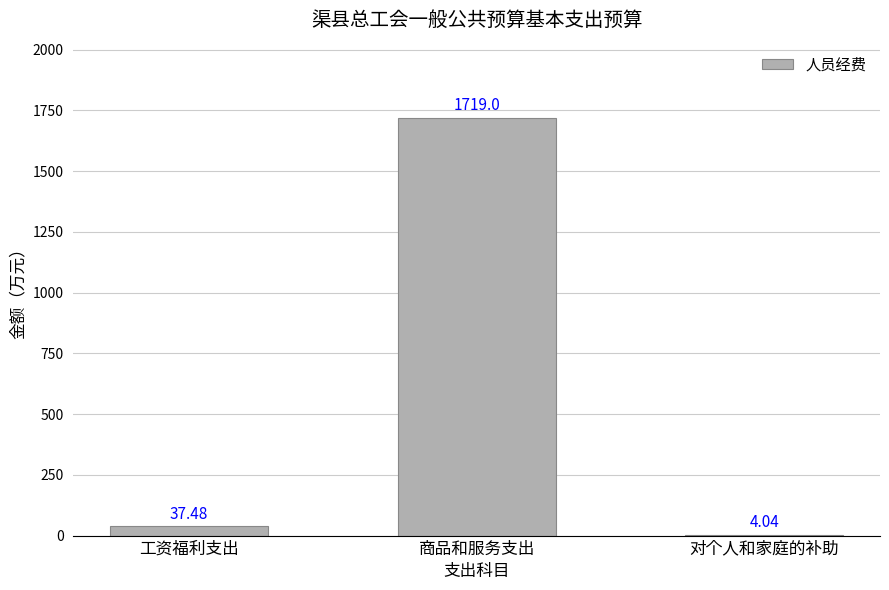

How many values exceed 37?

2